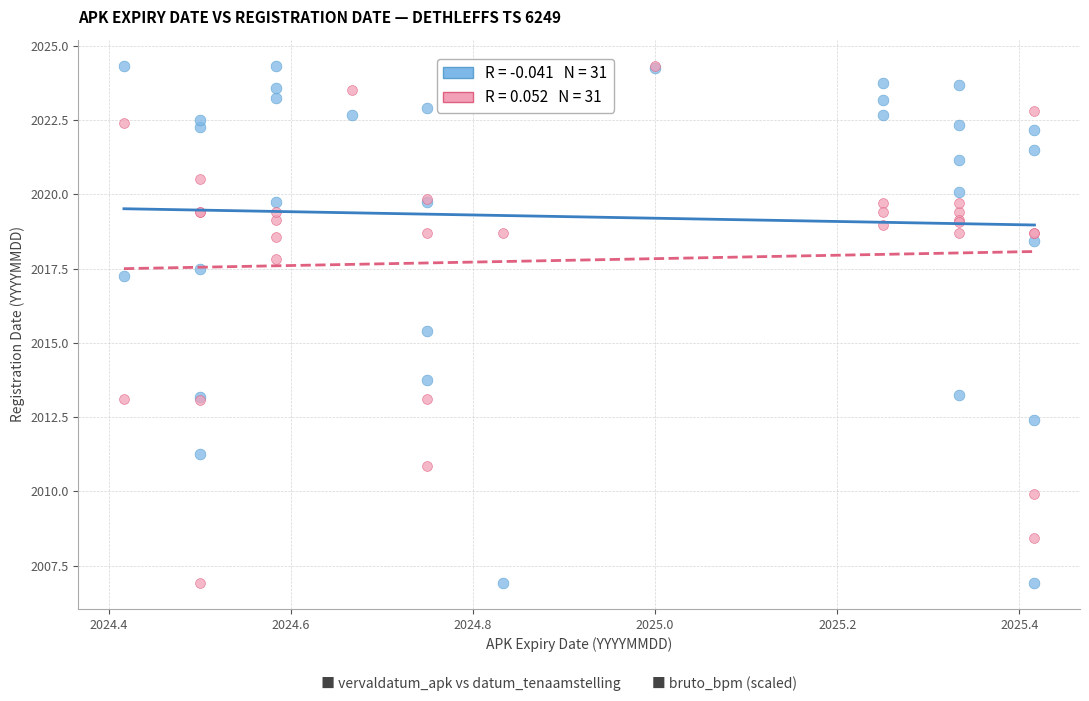

Across all series, what Y value is closest to 2015?

2015.4